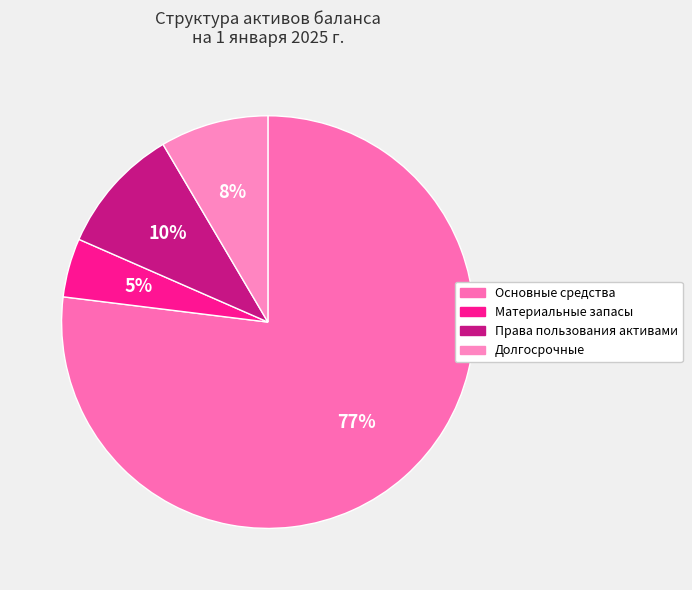

Is there any slice that represents more than half of the pie?

Yes